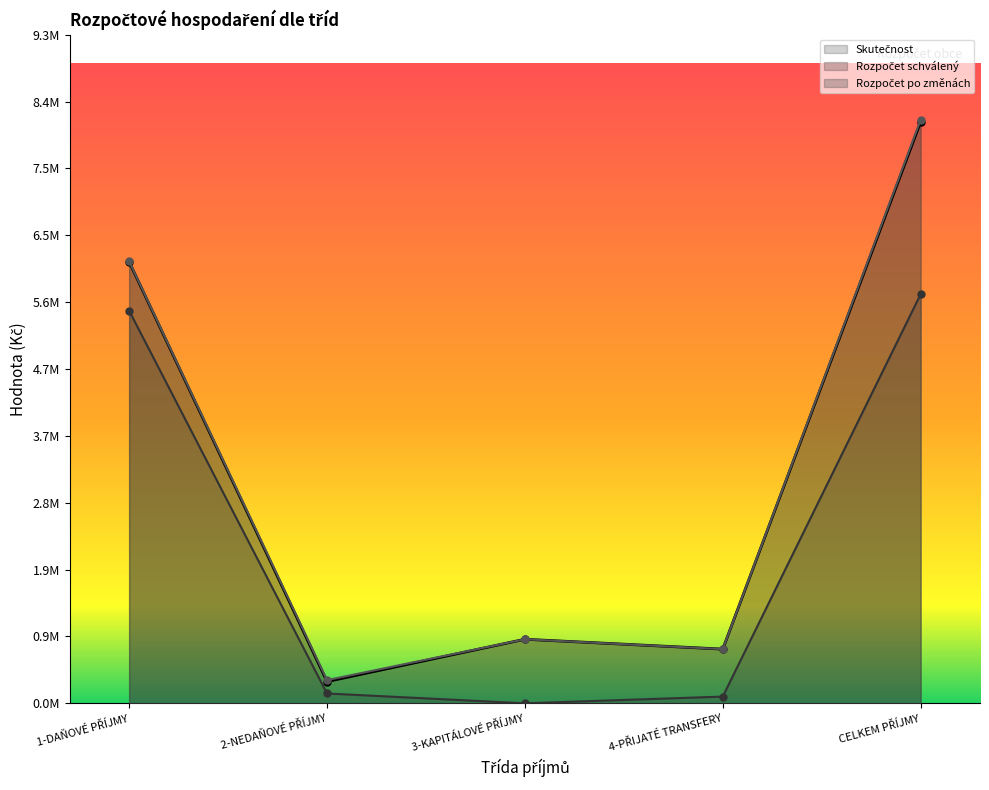

Reading left to right, transcribe all the data shown in this chart.

Skutečnost: 1-DAŇOVÉ PŘÍJMY=6157503.3	2-NEDAŇOVÉ PŘÍJMY=302823.0	3-KAPITÁLOVÉ PŘÍJMY=893278.0	4-PŘIJATÉ TRANSFERY=755543.0	CELKEM PŘÍJMY=8109147.2
Rozpočet schválený: 1-DAŇOVÉ PŘÍJMY=5475000.0	2-NEDAŇOVÉ PŘÍJMY=137000.0	3-KAPITÁLOVÉ PŘÍJMY=0.0	4-PŘIJATÉ TRANSFERY=93400.0	CELKEM PŘÍJMY=5705400.0
Rozpočet po změnách: 1-DAŇOVÉ PŘÍJMY=6164712.0	2-NEDAŇOVÉ PŘÍJMY=323133.0	3-KAPITÁLOVÉ PŘÍJMY=893253.0	4-PŘIJATÉ TRANSFERY=755543.0	CELKEM PŘÍJMY=8136641.0